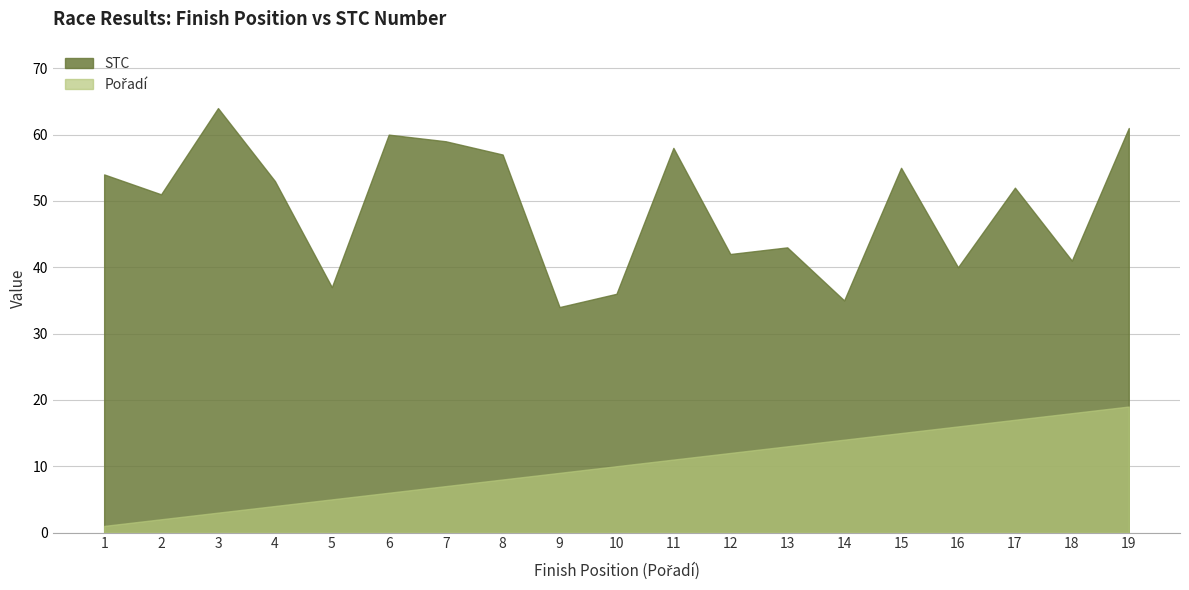

Reading left to right, list all the values displayed in this chart.

Pořadí: 1=1	2=2	3=3	4=4	5=5	6=6	7=7	8=8	9=9	10=10	11=11	12=12	13=13	14=14	15=15	16=16	17=17	18=18	19=19
STC: 1=54	2=51	3=64	4=53	5=37	6=60	7=59	8=57	9=34	10=36	11=58	12=42	13=43	14=35	15=55	16=40	17=52	18=41	19=61